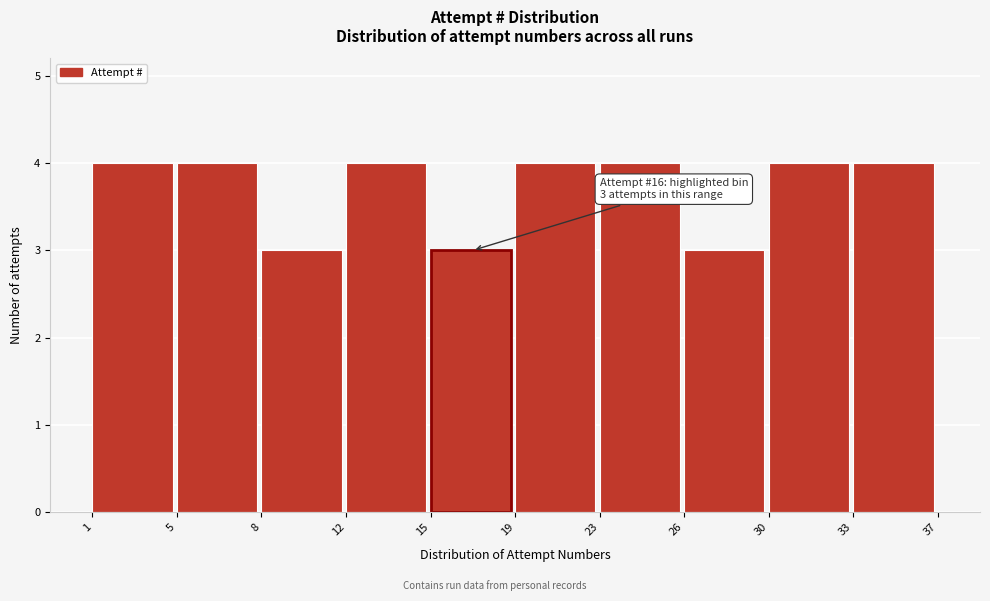

Reading right to left, transcribe all the data shown in this chart.

4	4	3	4	4	3	4	3	4	4